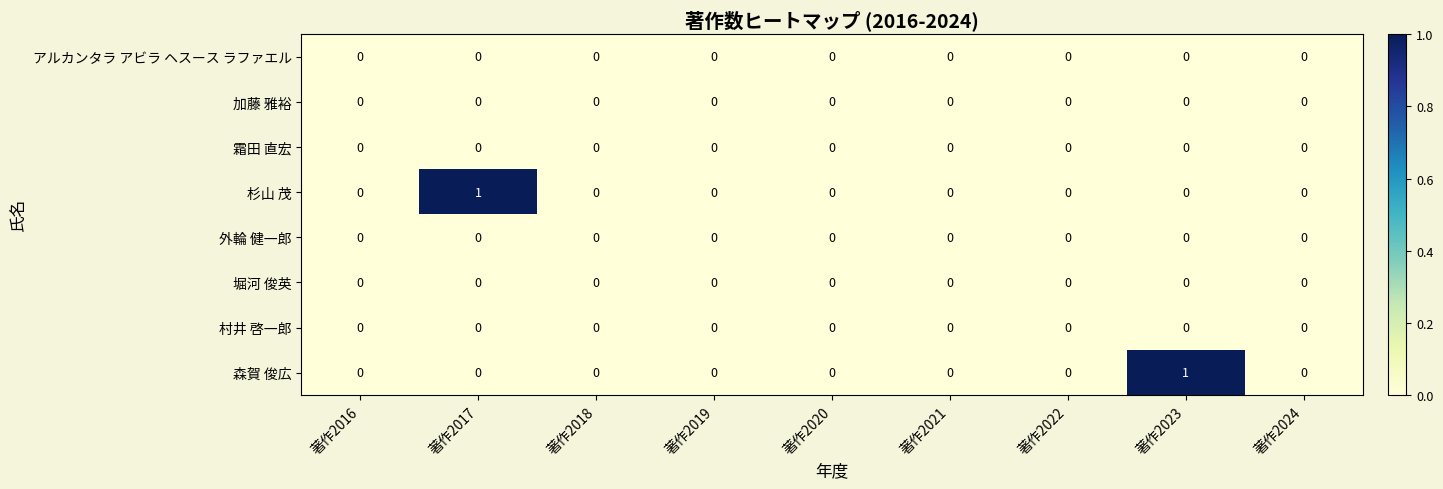

Between 著作2023 and 著作2024, which series saw the biggest shift?

森賀 俊広